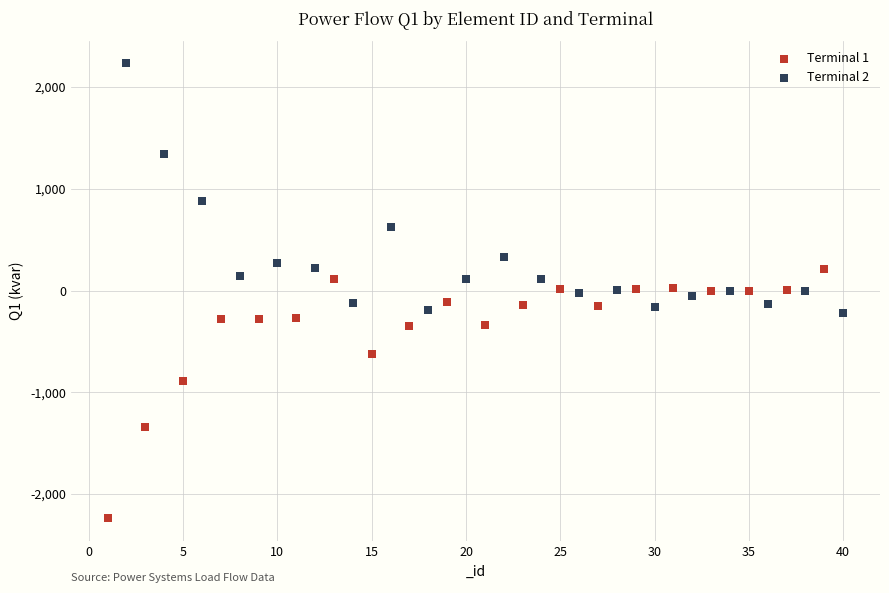

Which series contains the highest Y value?

Terminal 2